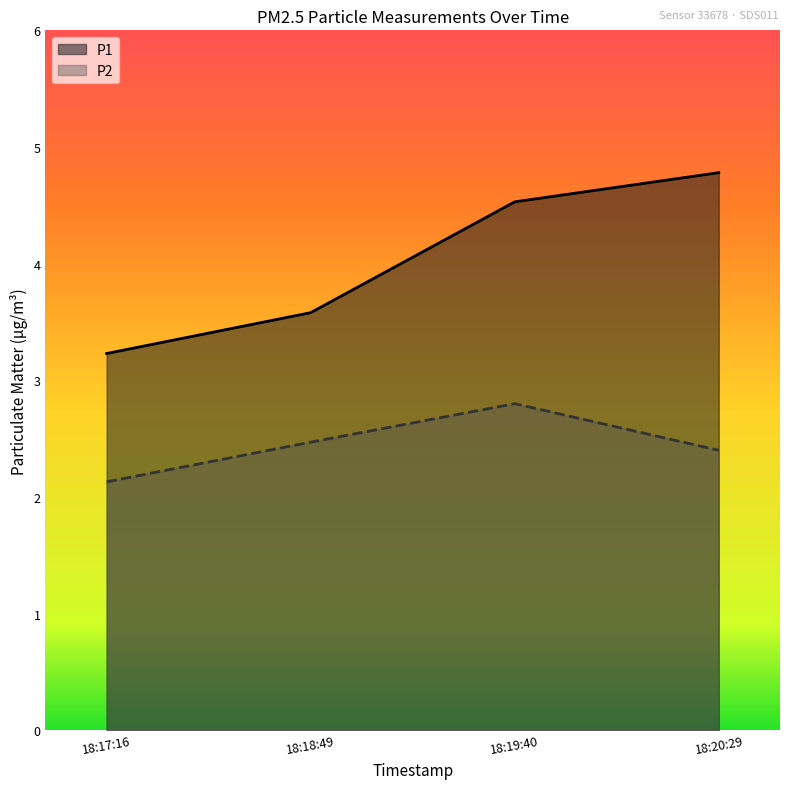

Does the chart display data point markers on the line(s)?

No